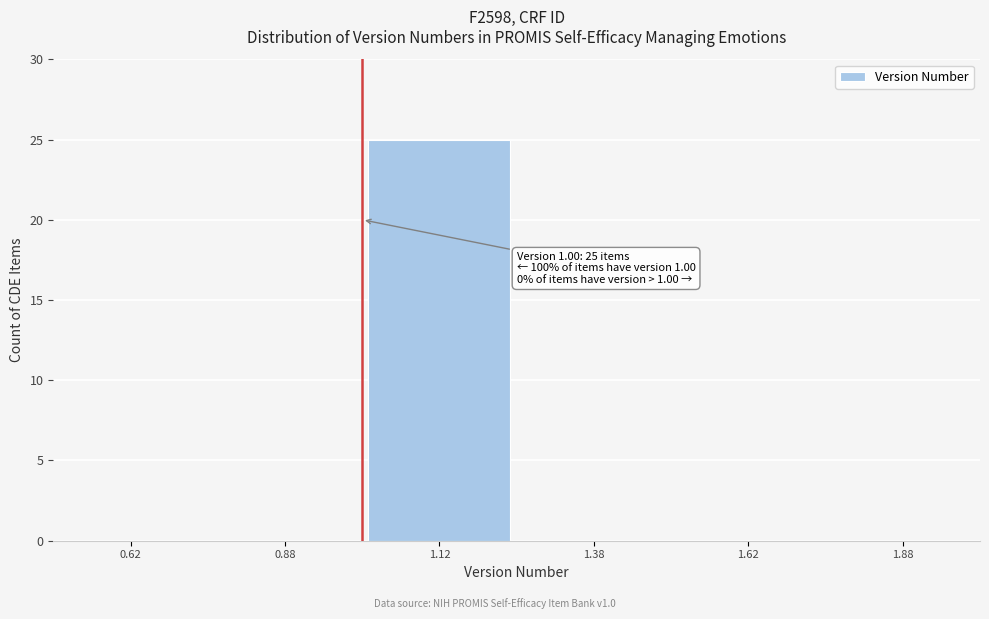

Which range on the x-axis has the tallest bar?

1.00 to 1.25